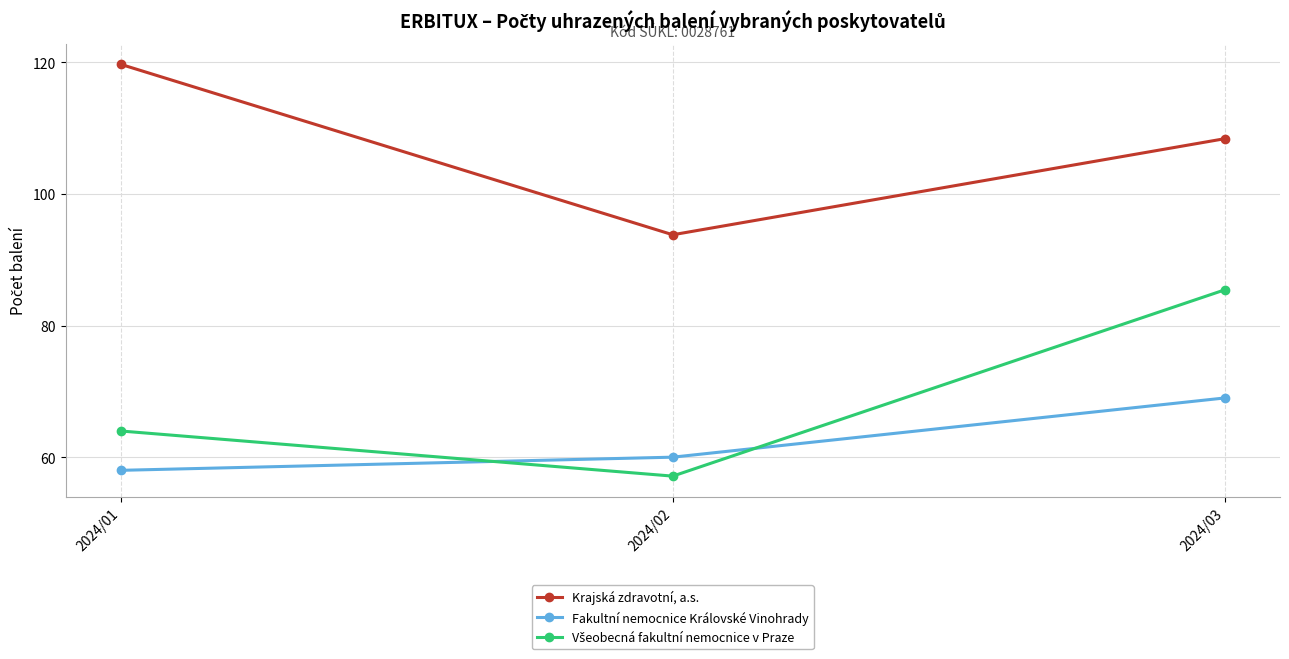

Rank the categories by Fakultní nemocnice Královské Vinohrady value from highest to lowest.

2024/03, 2024/02, 2024/01